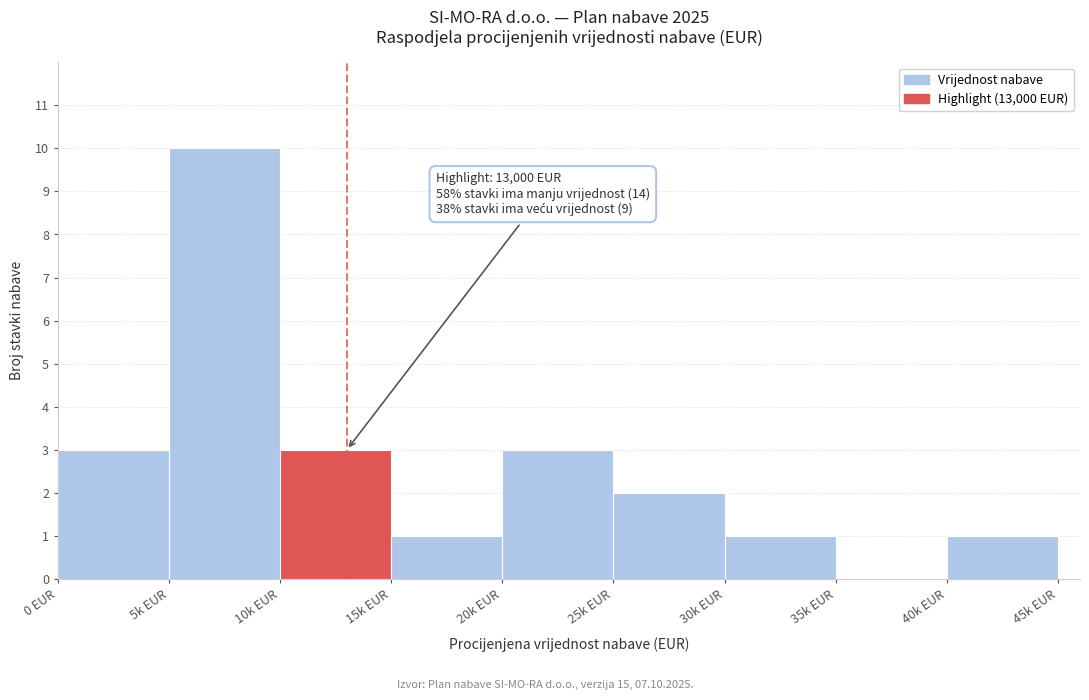

Reading left to right, what are all the values shown in this chart?

0 EUR=3	5k EUR=10	10k EUR=3	15k EUR=1	20k EUR=3	25k EUR=2	30k EUR=1	35k EUR=0	40k EUR=1